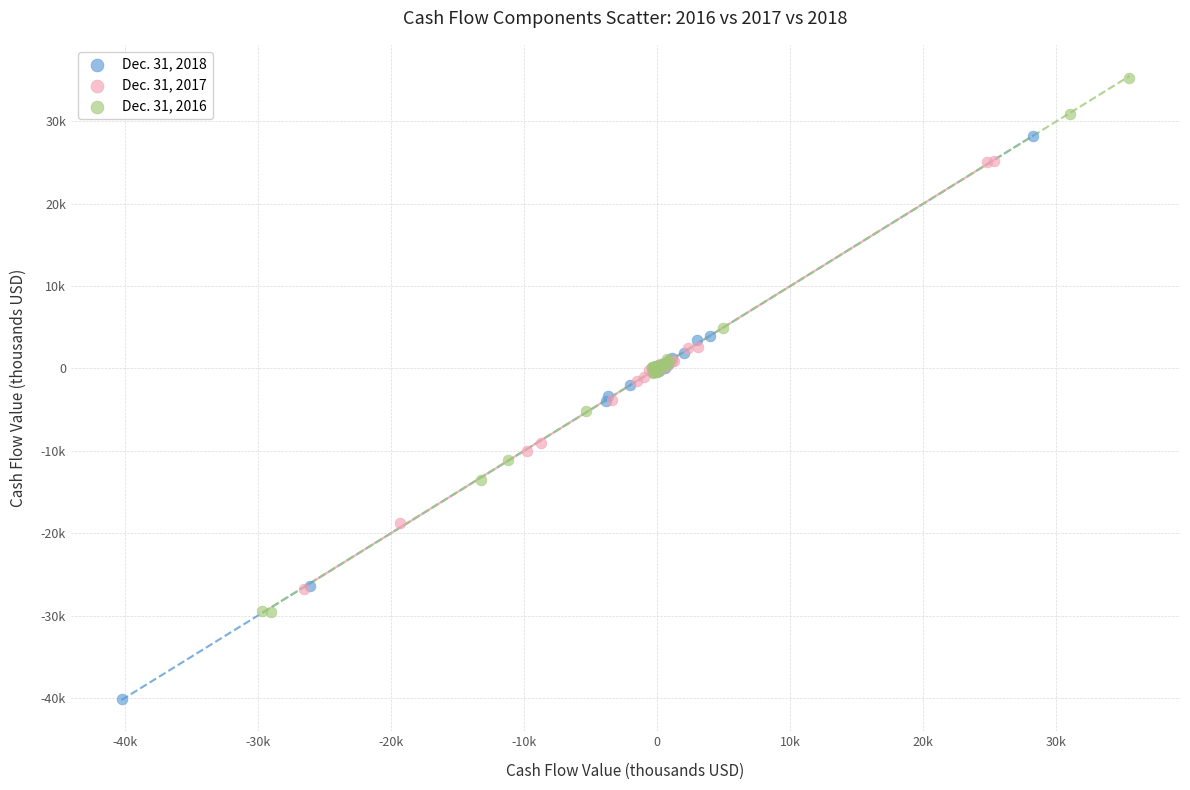

Which series has the widest spread of Y values?

Dec. 31, 2018